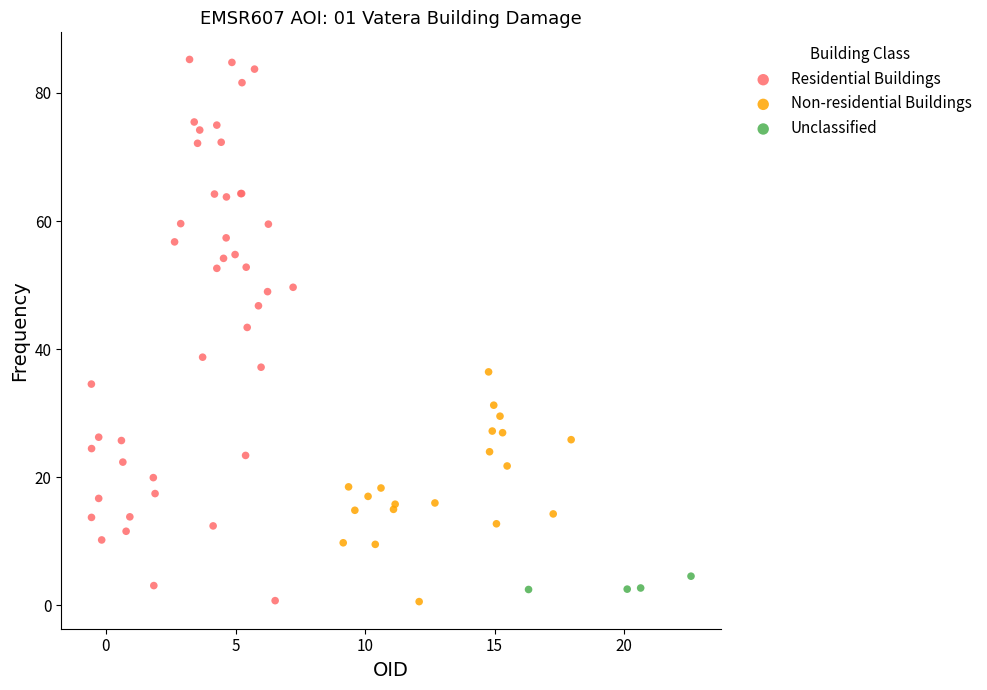

Which series has the largest Y range (max minus min)?

Residential Buildings